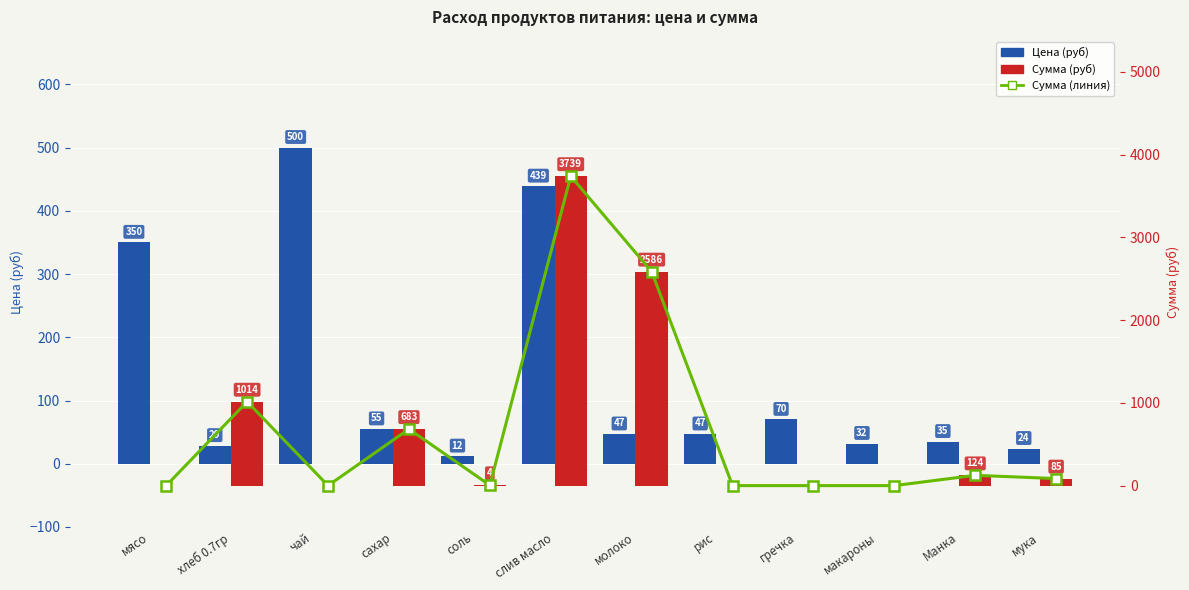

Between мясо and молоко, which is larger?

мясо